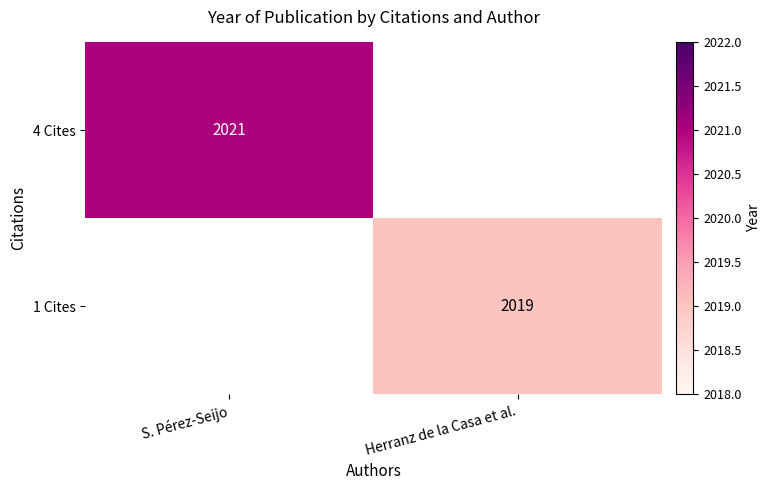

True or false: 4 Cites has a value of 2021 at S. Pérez-Seijo.

True